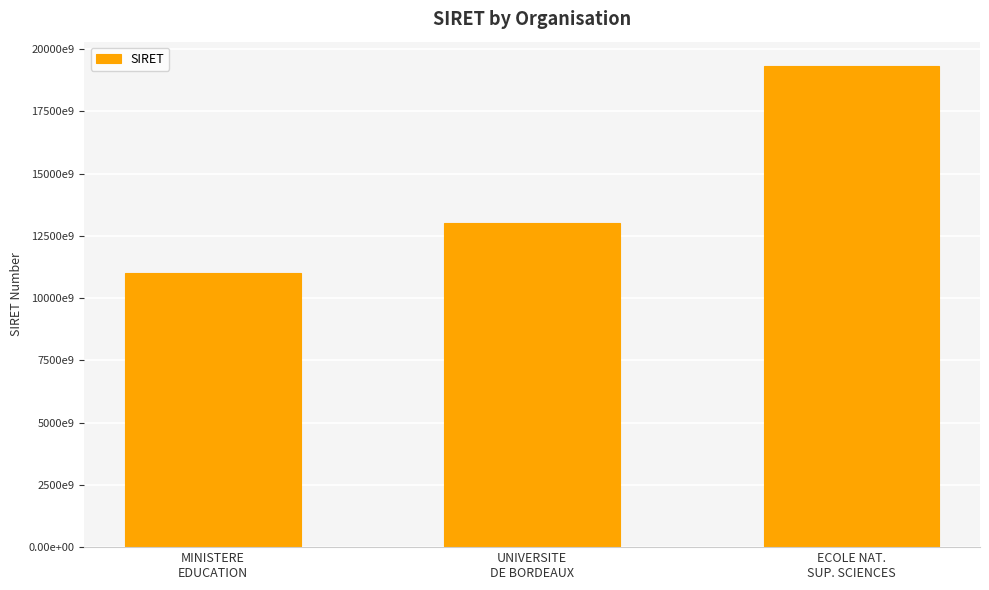

List the labels in order of value, smallest first.

MINISTERE
EDUCATION, UNIVERSITE
DE BORDEAUX, ECOLE NAT.
SUP. SCIENCES